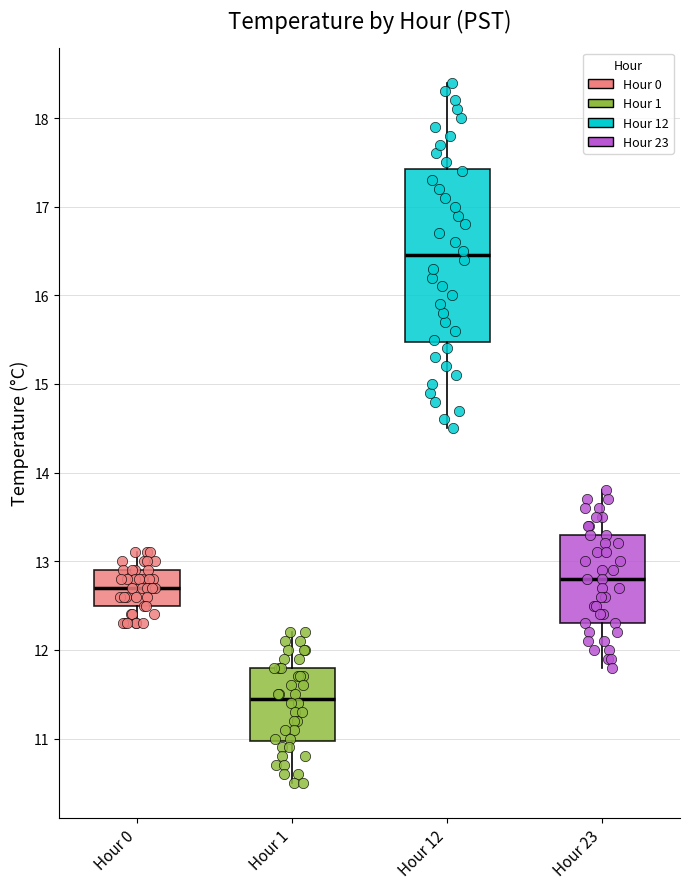

Reading left to right, transcribe this box plot: for each box, give where its median line is, the range the box spans, and where its two whiskers end, as read against the y-axis. The values are not printed on the chart, so give them approximately, as read against the axis.

Hour 0: median 12.7, box 12.5 to 12.9, whiskers 12.3 to 13.1
Hour 1: median 11.5, box 11.0 to 11.8, whiskers 10.5 to 12.2
Hour 12: median 16.5, box 15.5 to 17.4, whiskers 14.5 to 18.4
Hour 23: median 12.8, box 12.3 to 13.3, whiskers 11.8 to 13.8